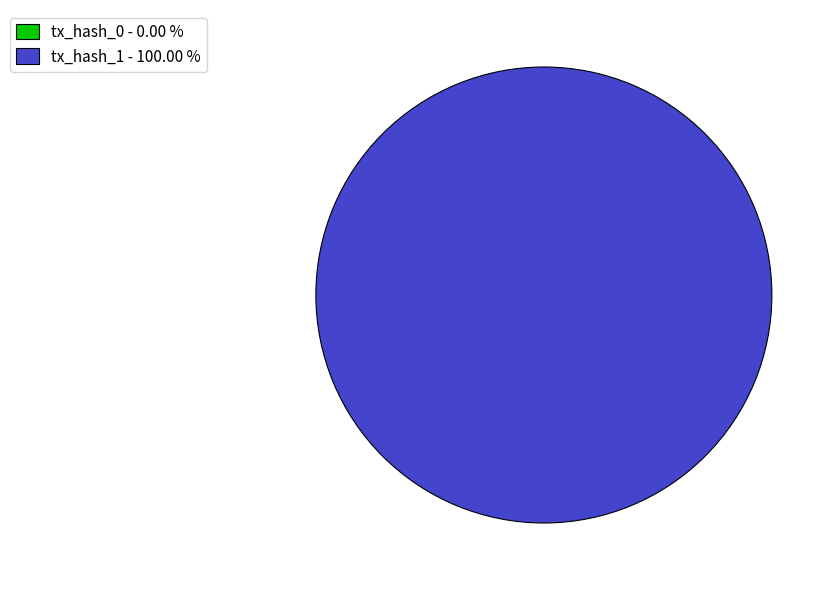

Which category accounts for the majority?

tx_hash_1